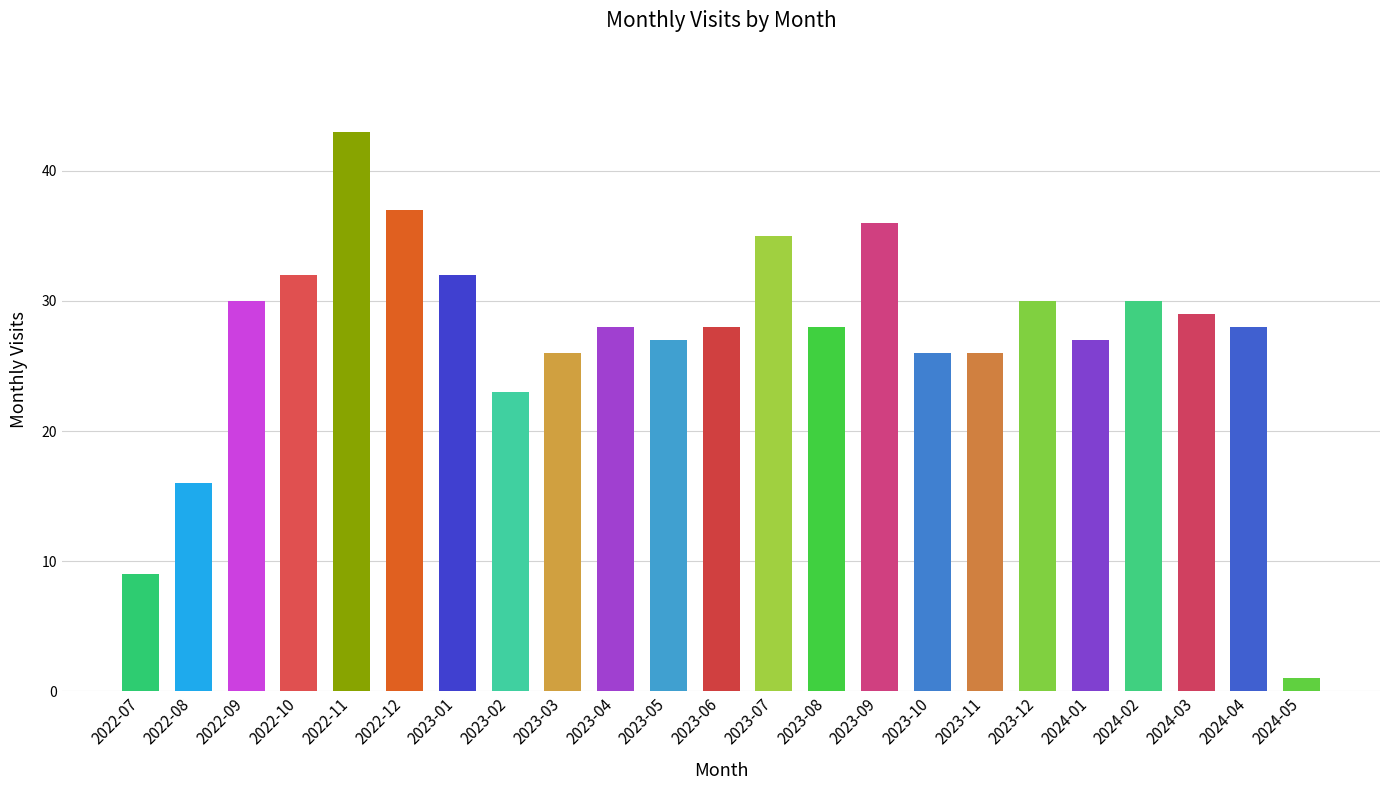

What is the maximum value shown in the chart?

43